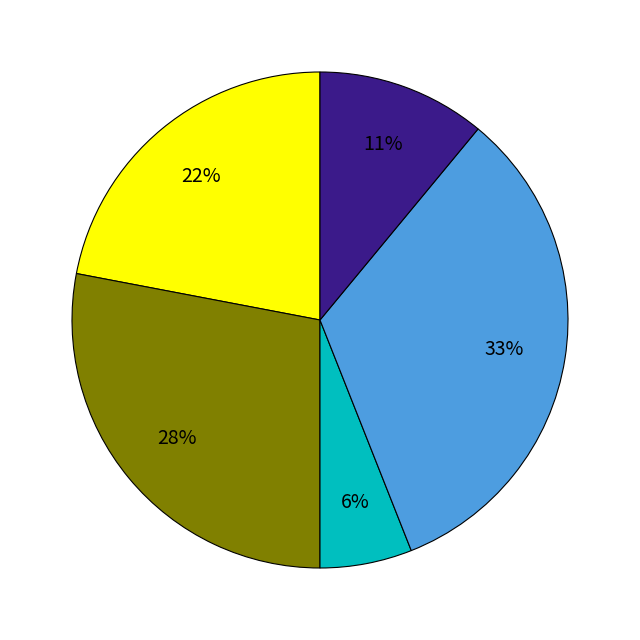

To the nearest percent, what is the average slice percentage?

20%